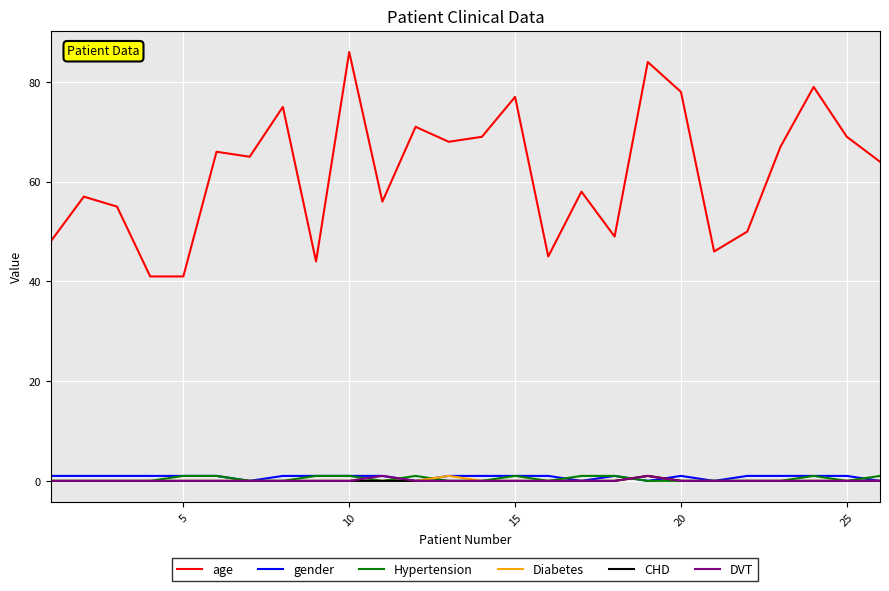

Which series has the largest range (max minus min)?

age